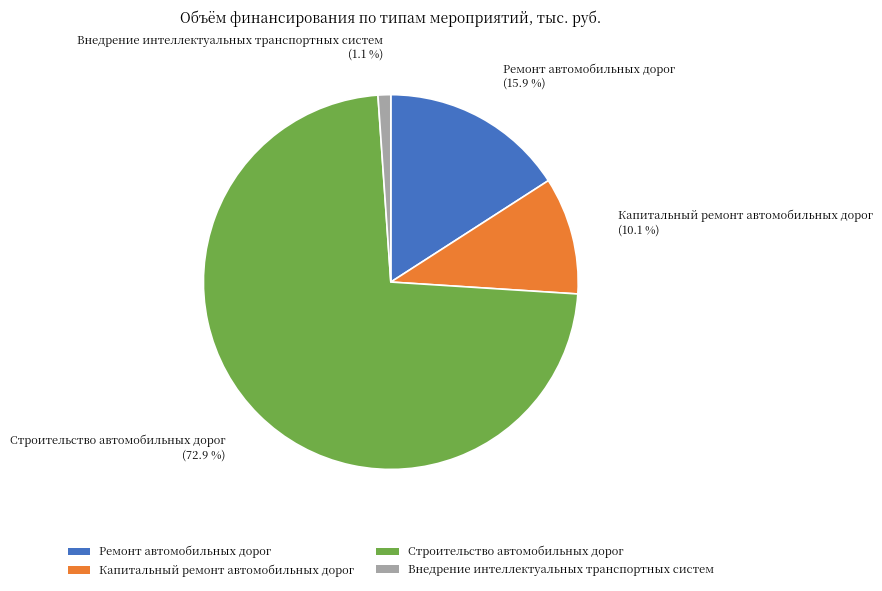

True or false: Капитальный ремонт автомобильных дорог accounts for 18% of the total.

False